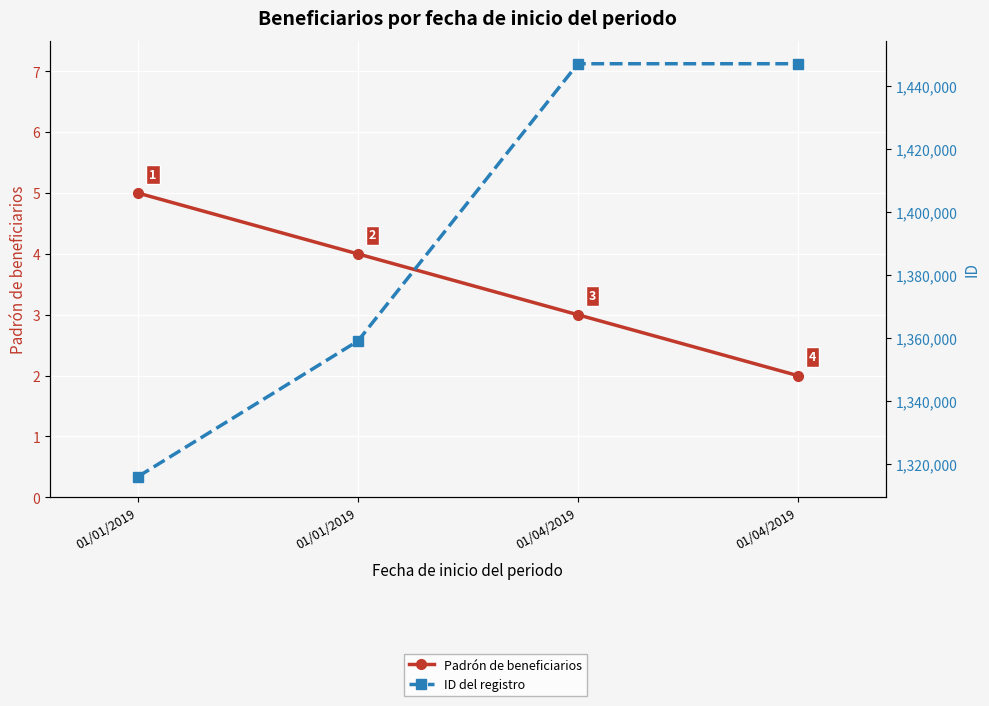

What is the label of the 3rd point from the left?

01/04/2019